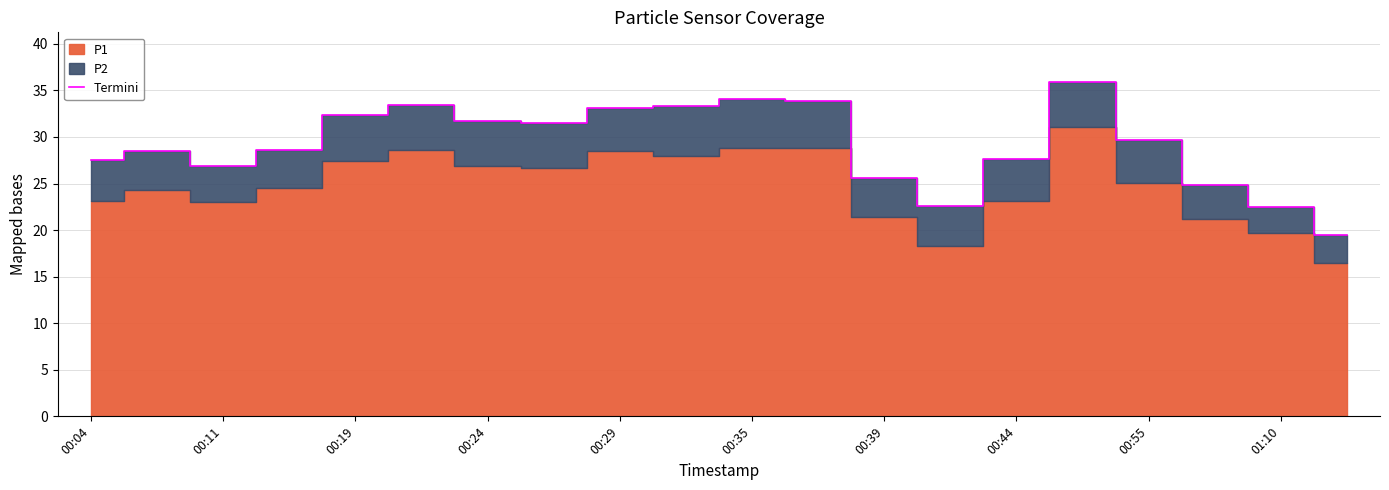

What is the highest value of the Termini series?

35.9